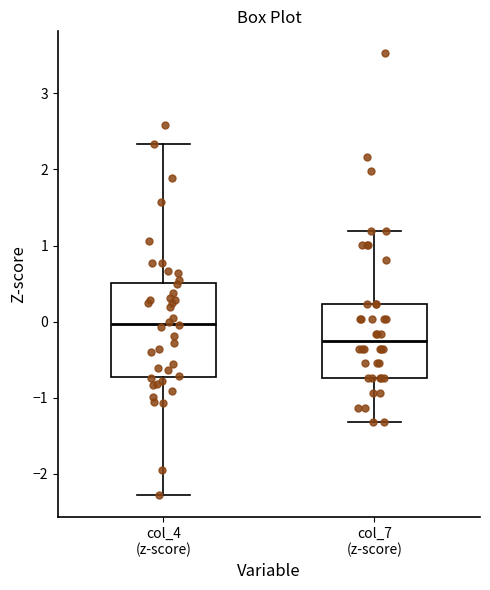

Comparing the boxes themselves (not the whiskers), which one is the tallest?

col_4 (z-score)